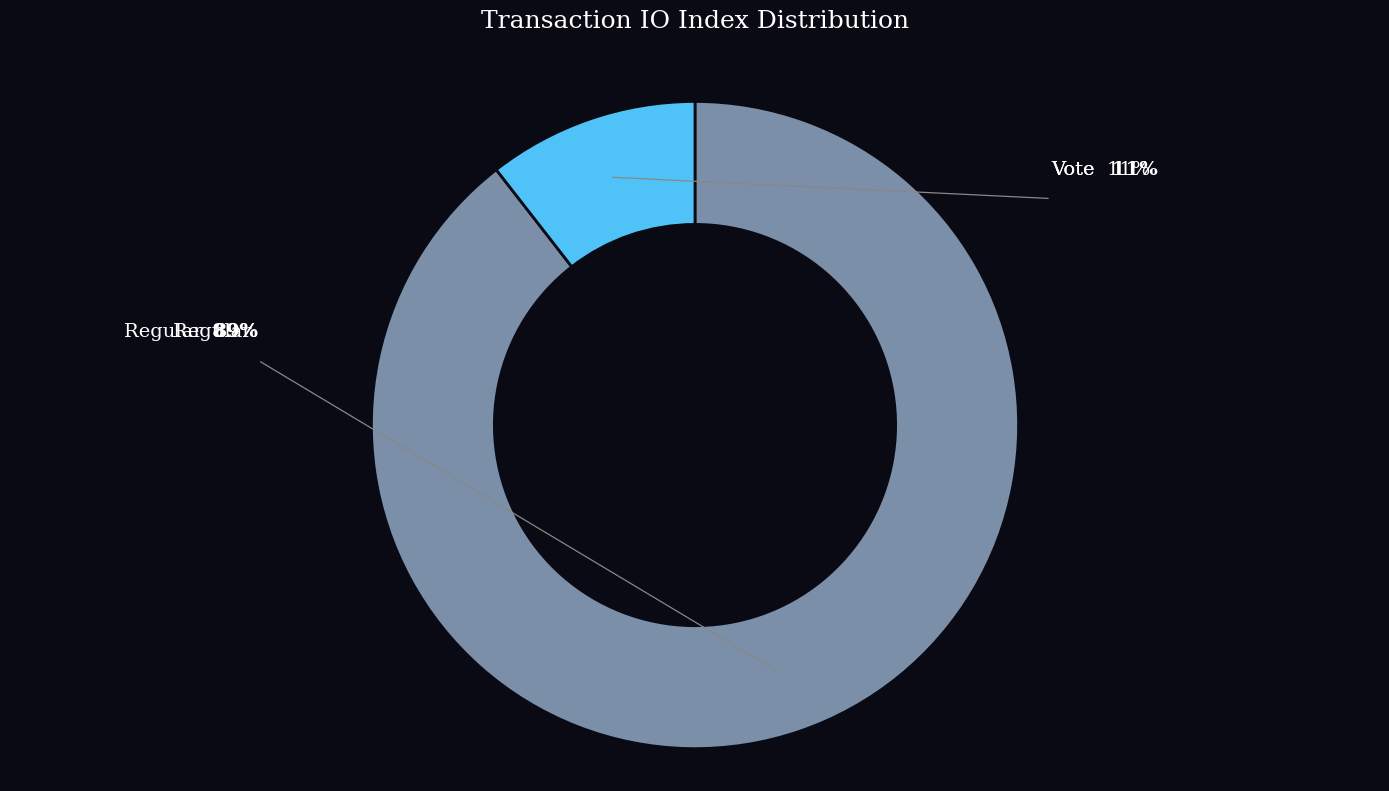

Does any single category account for the majority?

Yes